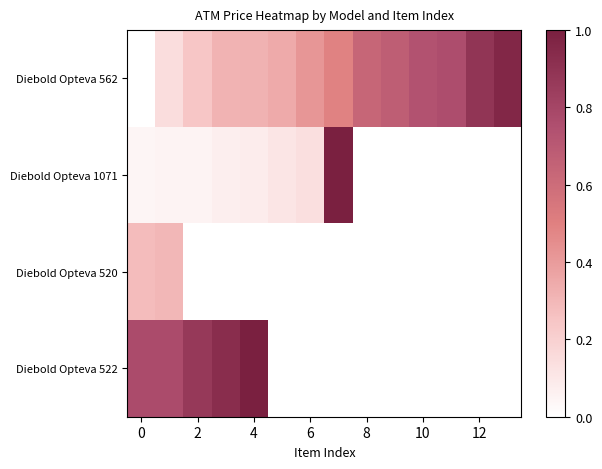

What is the difference between the maximum and minimum values in the Diebold Opteva 562 series?

1.0